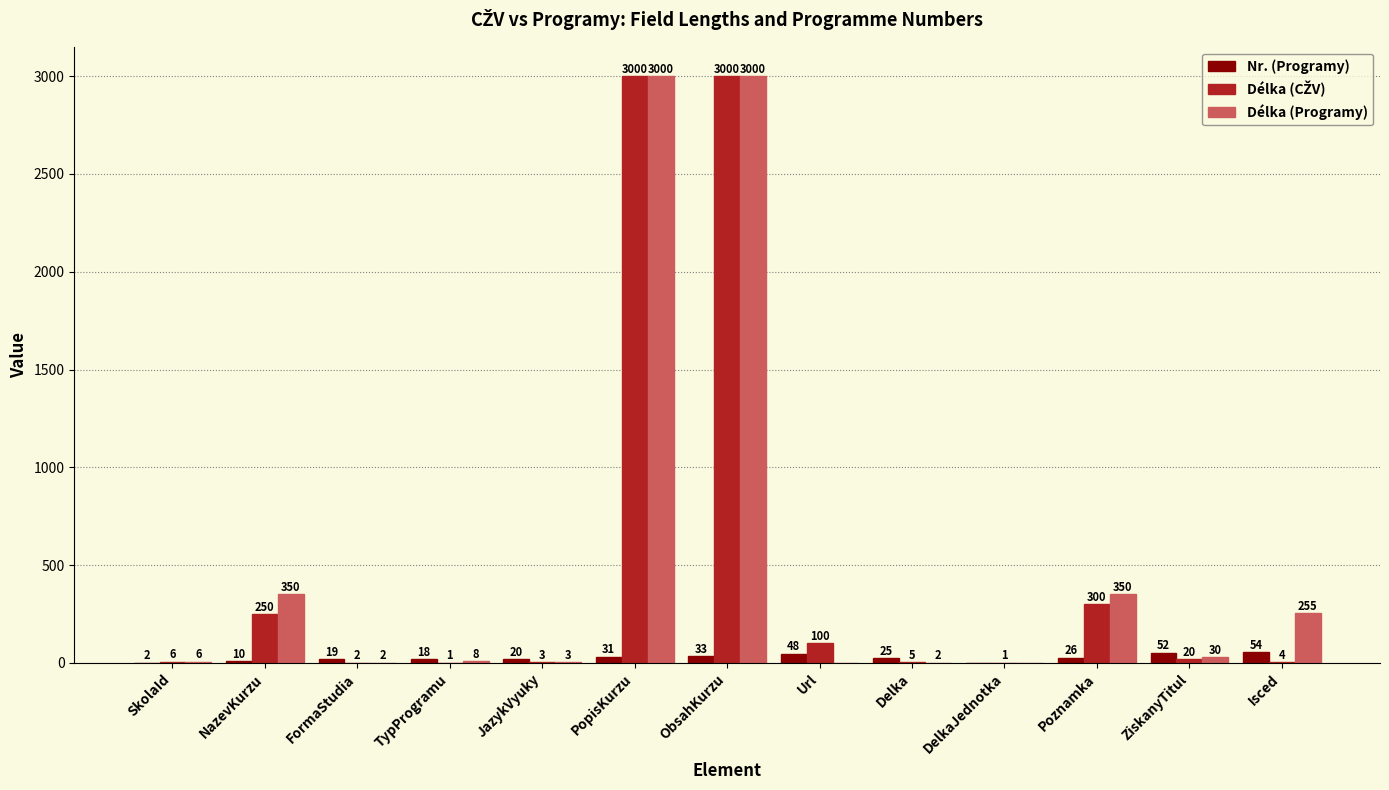

Which series has the largest total across all categories?

Délka (Programy)